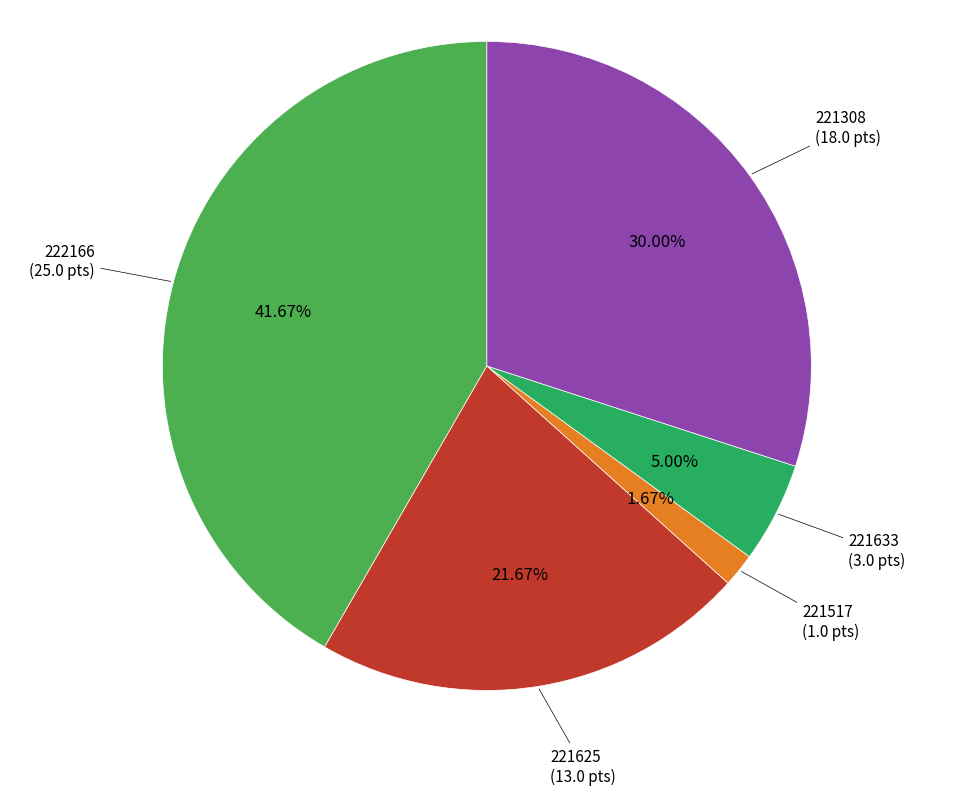

Is there any slice that represents more than half of the pie?

No